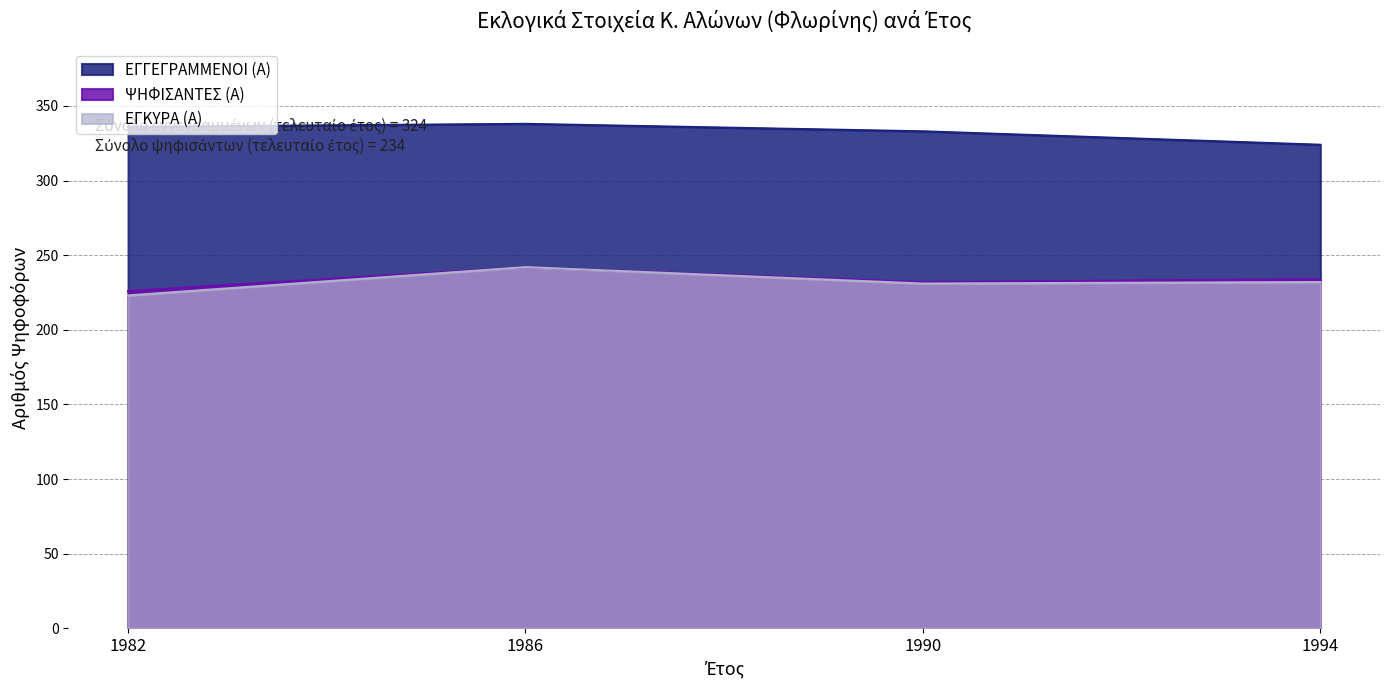

True or false: ΕΓΚΥΡΑ (Α) has more than 0 points higher than both neighbors.

True